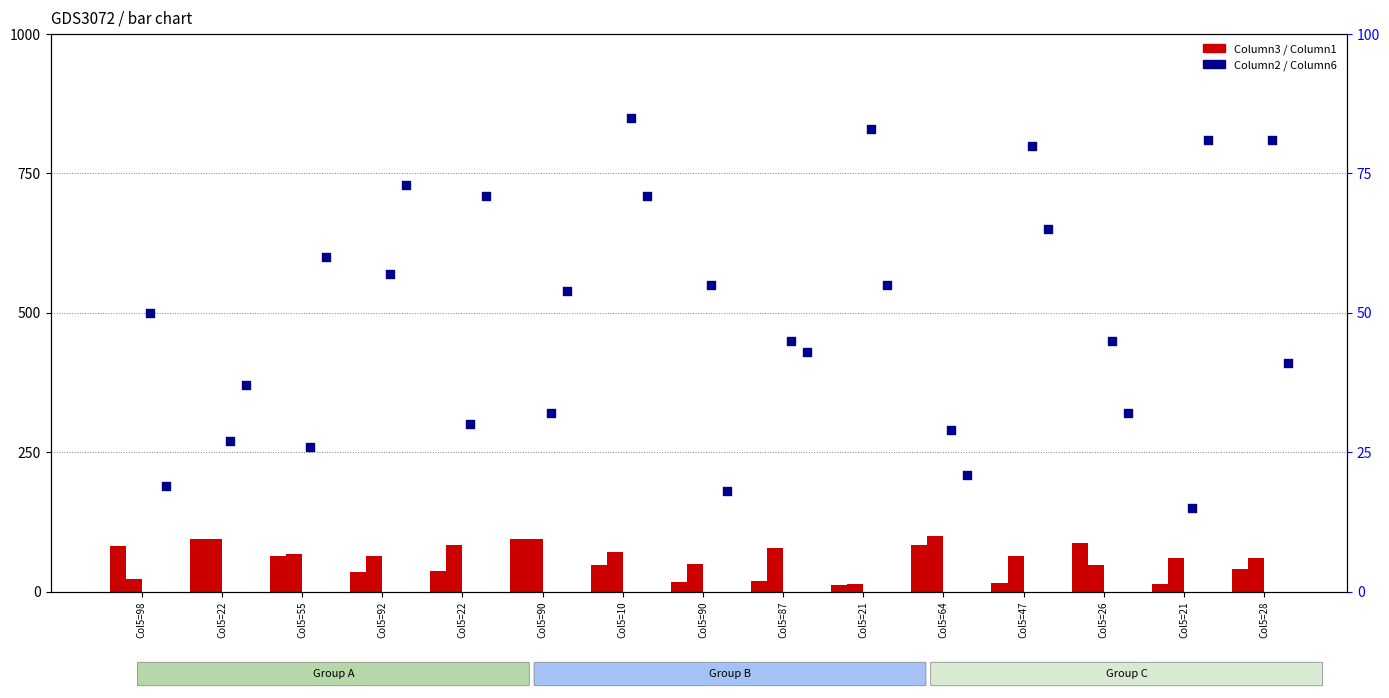

At how many categories does at least one series exceed 14?

15